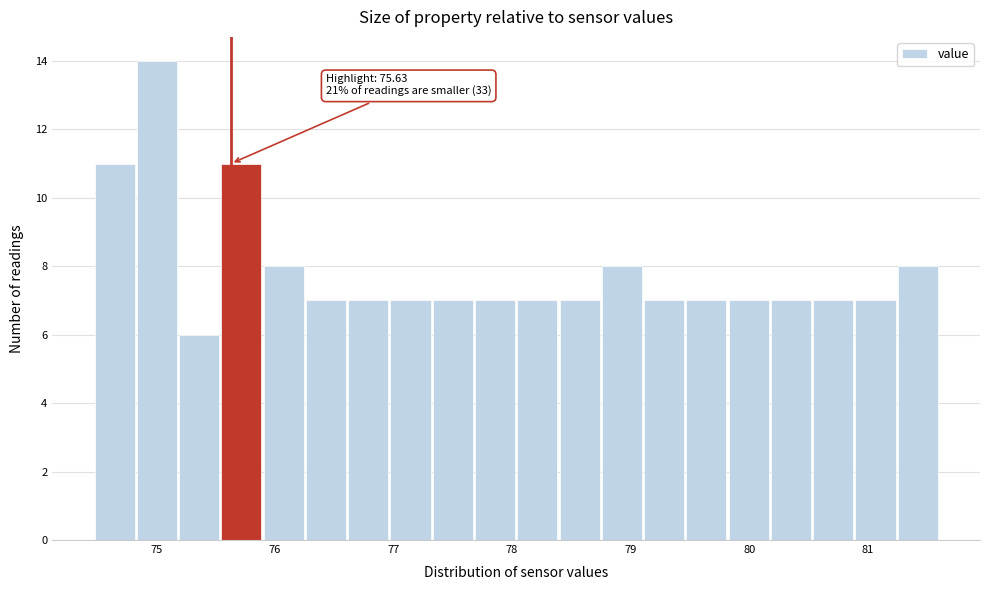

Around what value on the x-axis is the tallest bar? Give the approximate position of its centre, as read against the axis.

75.0